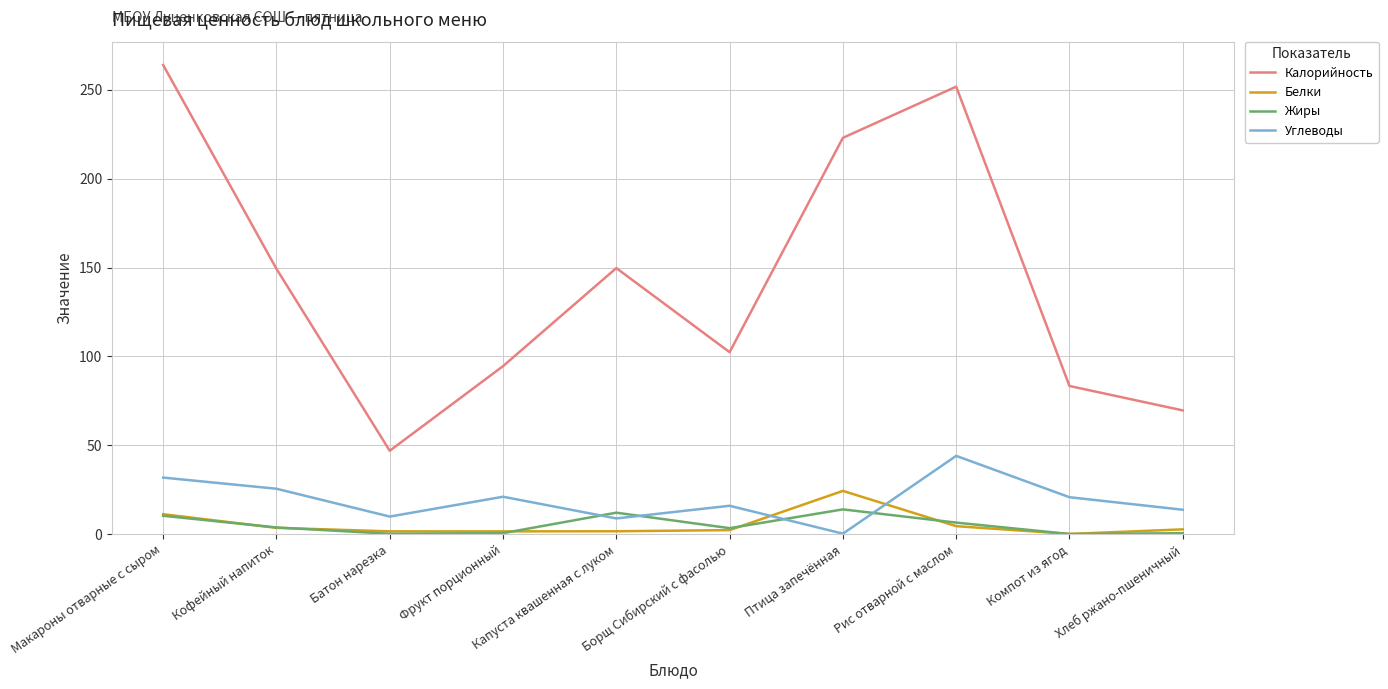

What position from the left is Капуста квашенная с луком?

5